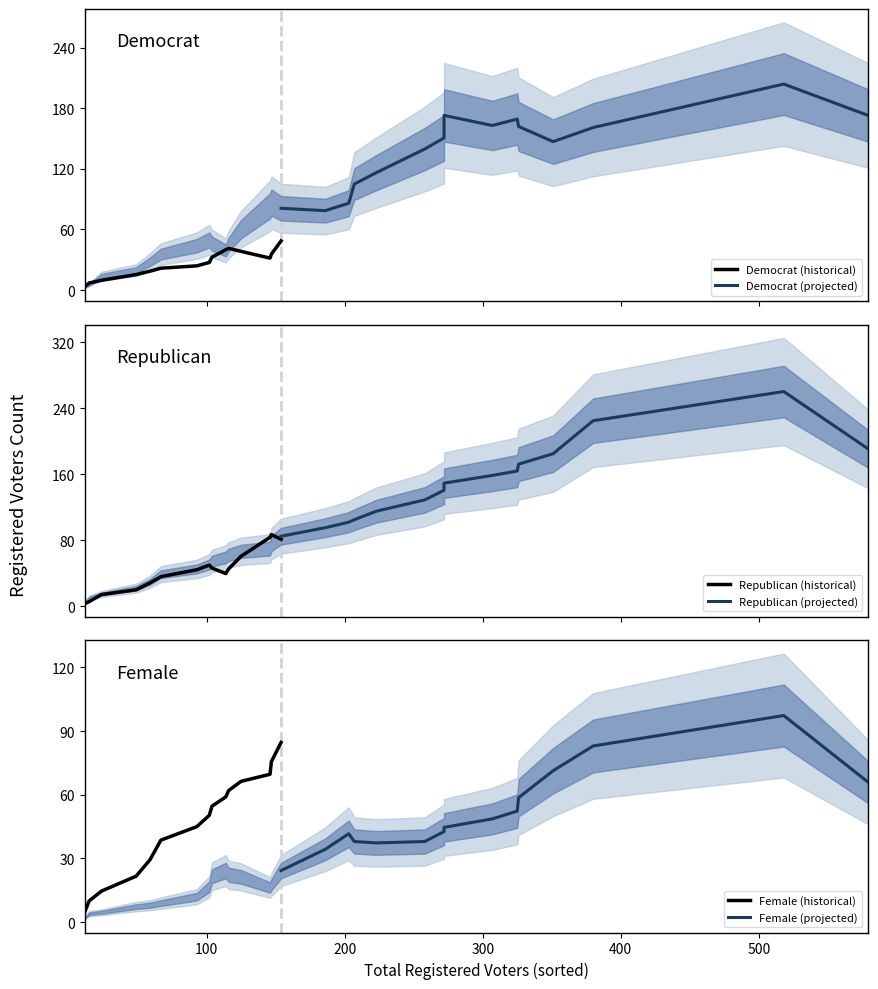

What is the maximum value for Republican (projected)?

260.0